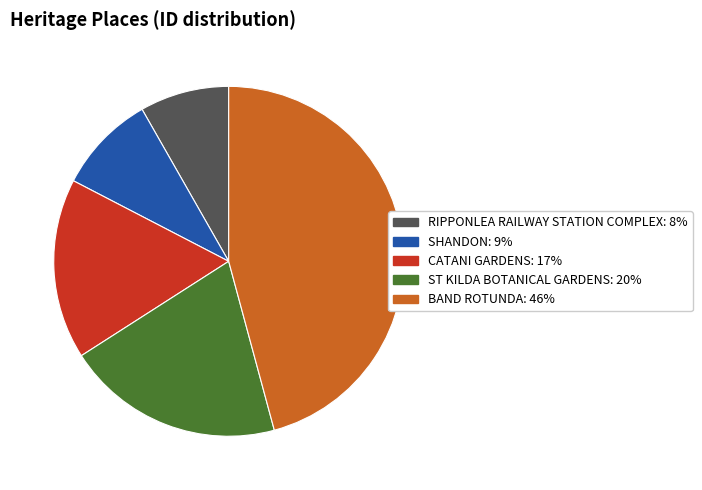

Which has a higher value, BAND ROTUNDA or RIPPONLEA RAILWAY STATION COMPLEX?

BAND ROTUNDA